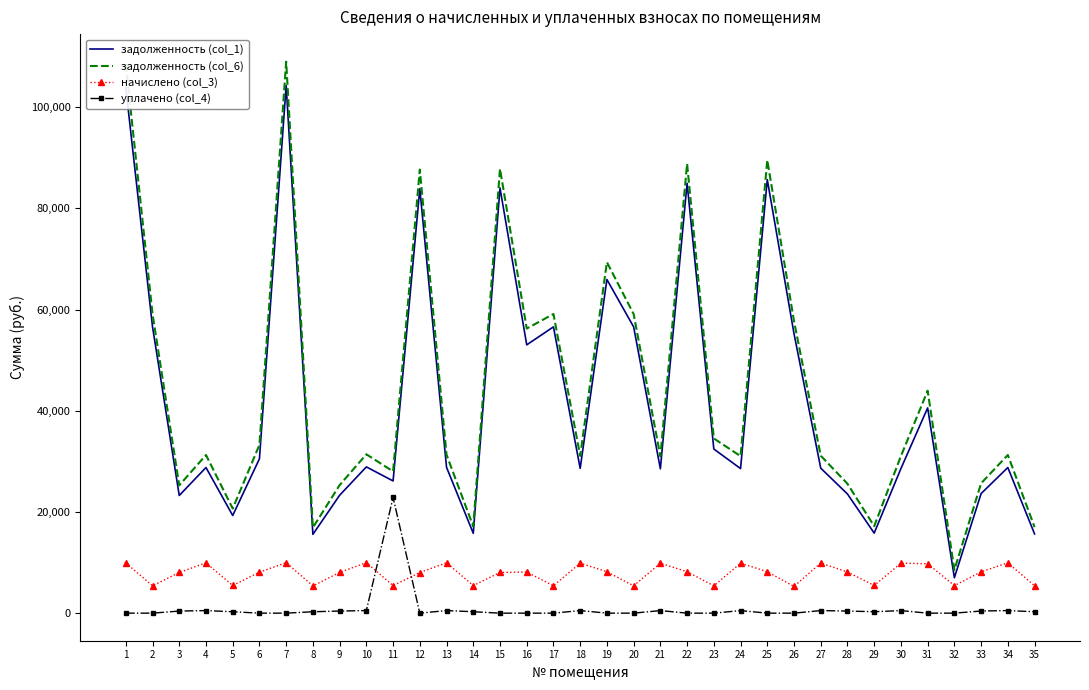

True or false: уплачено (col_4) and задолженность (col_6) intersect in this chart.

False